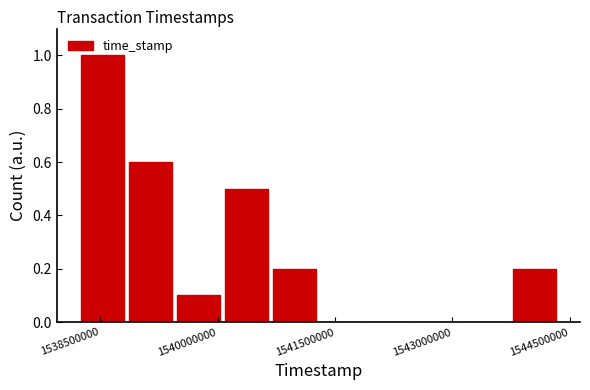

Read against the x-axis, roughly where is the centre of the tallest bar?

1538600000